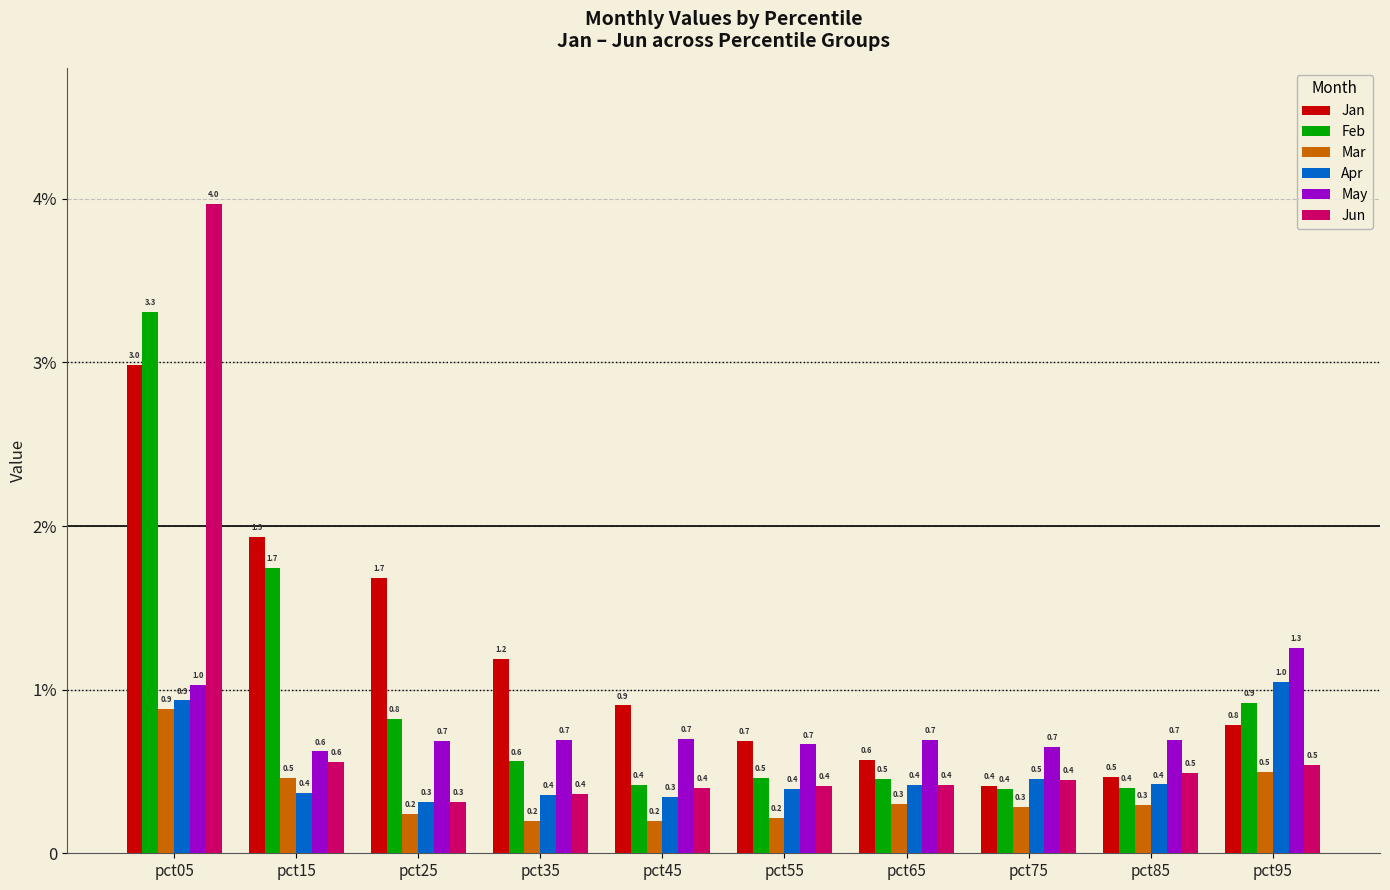

Does the chart contain any negative values?

No